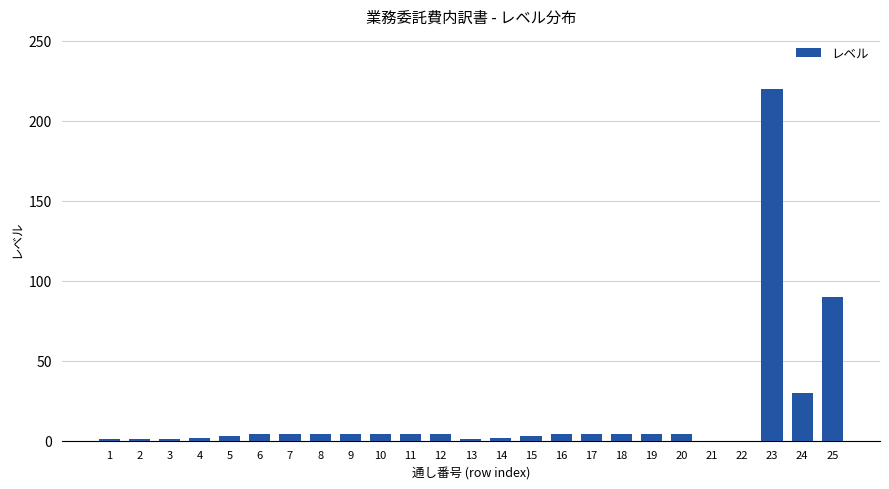

What is the maximum value shown in the chart?

220